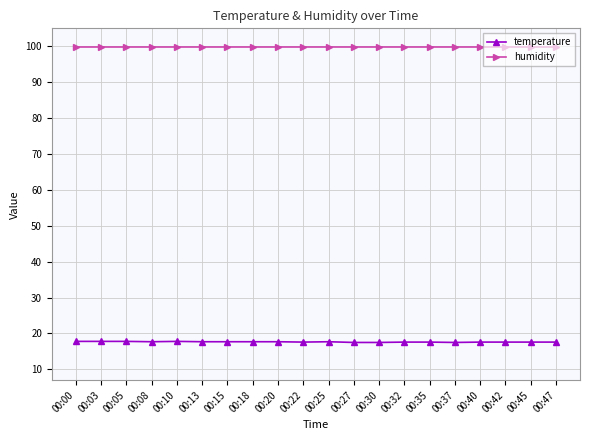

Which series has the largest total across all categories?

humidity